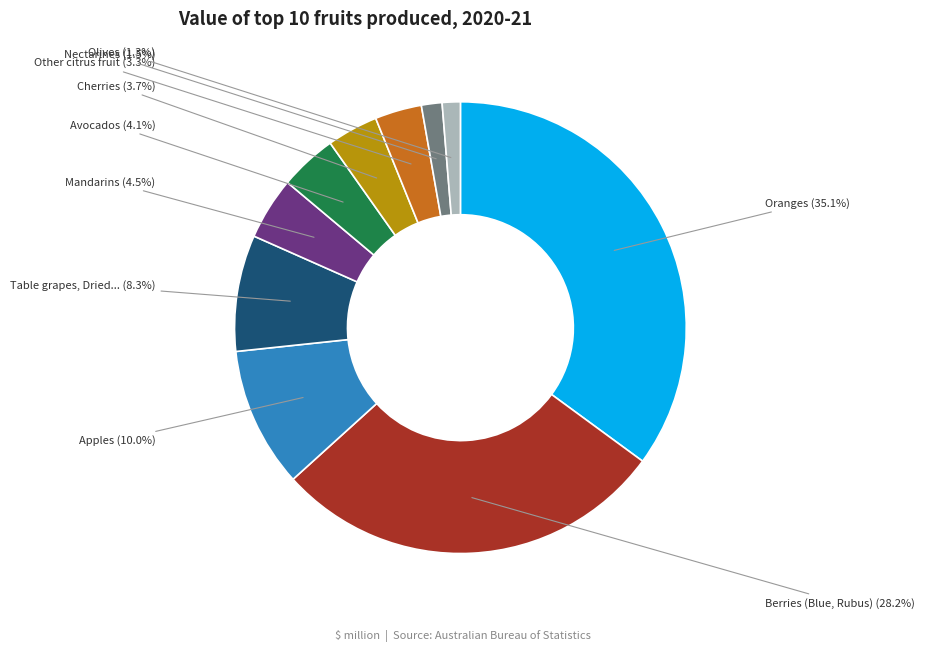

To the nearest percent, what is the average slice percentage?

10%